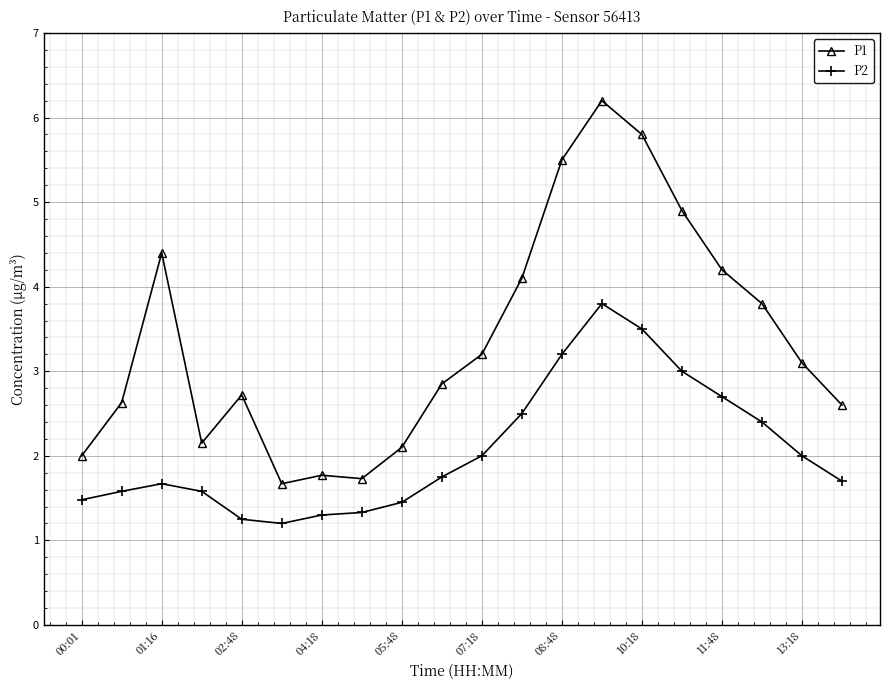

True or false: P2 and P1 cross at least once.

False